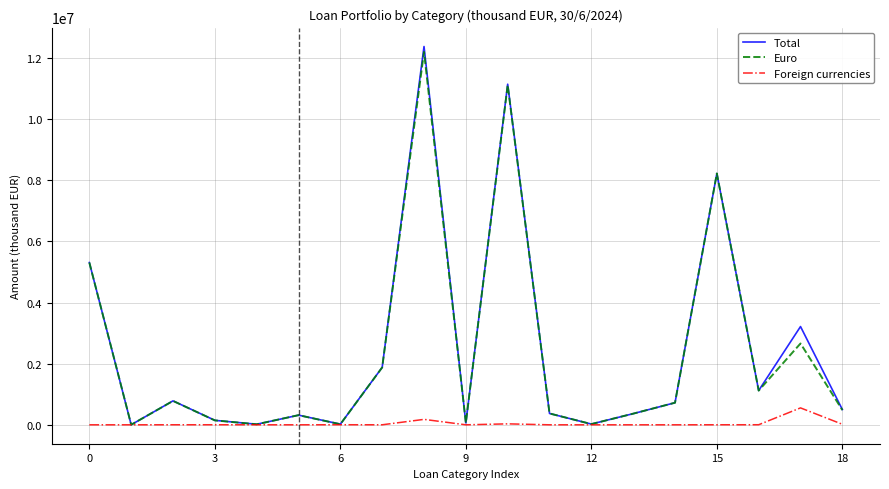

Which series has the largest range (max minus min)?

Total